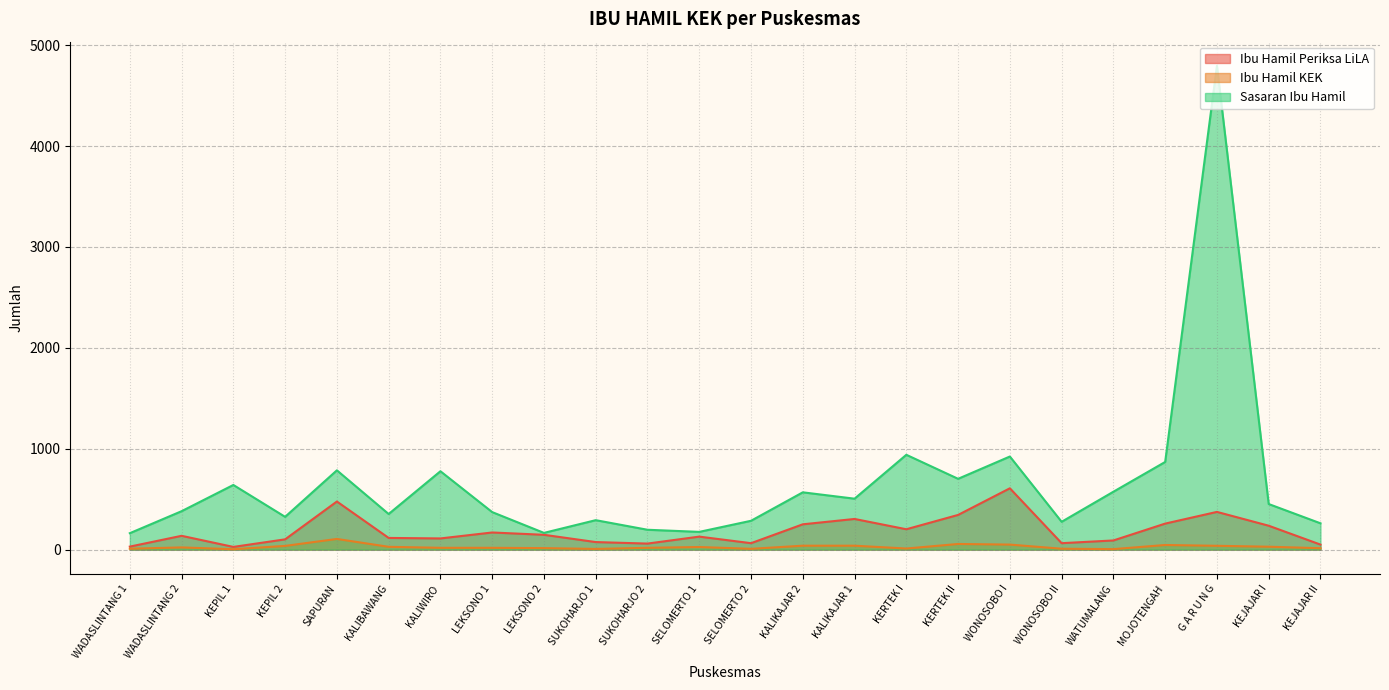

What is the label of the 12th point from the right?

SELOMERTO 2